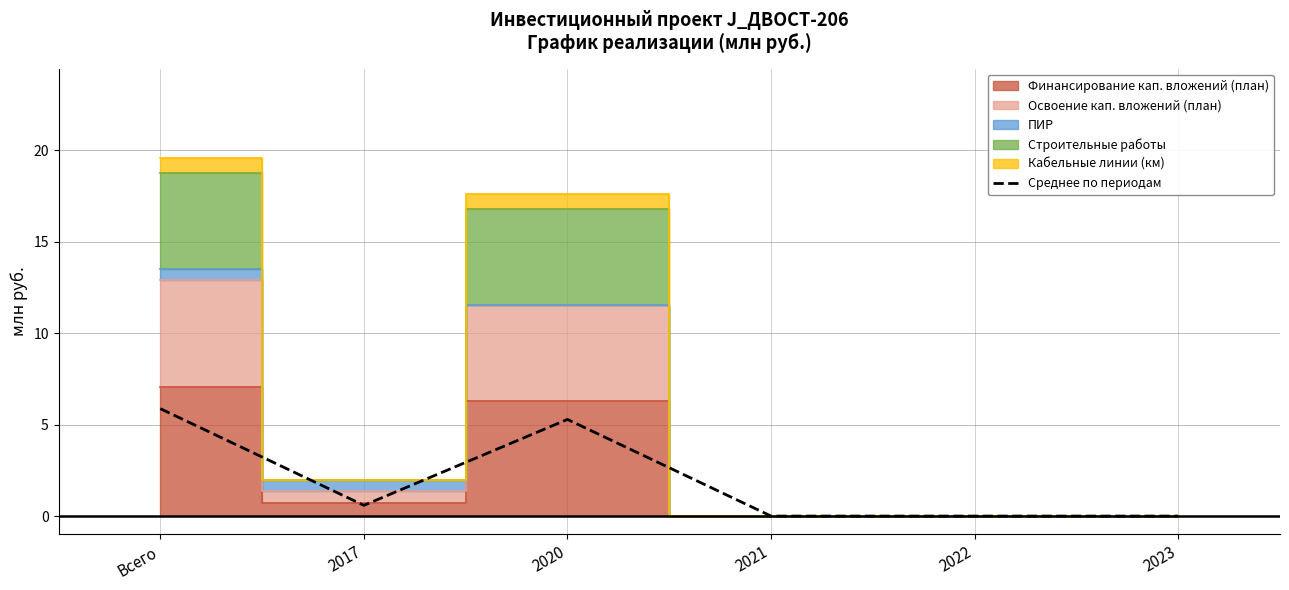

What is the sum of the values at 2017 and 2021?

0.6